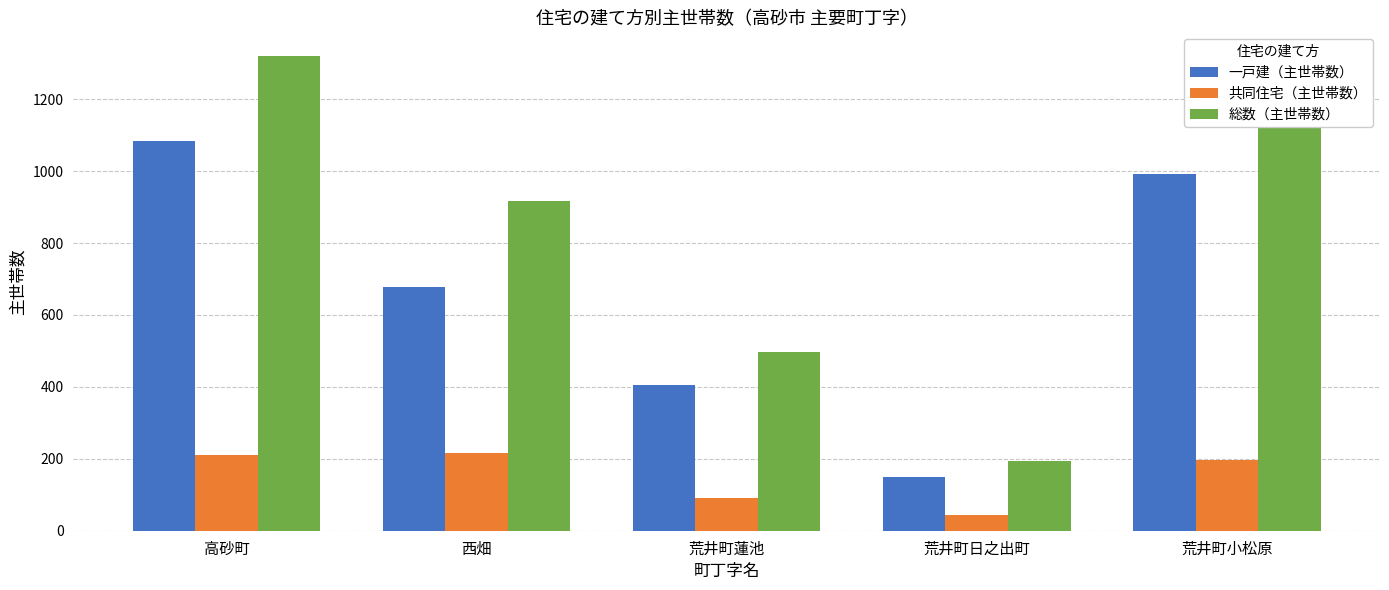

At which category is the sum across all series the highest?

高砂町